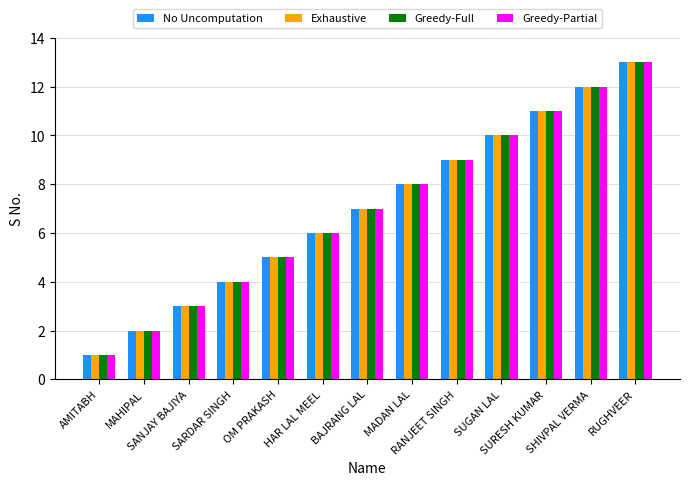

What is the value of the Exhaustive bar at the 9th from the left?

9